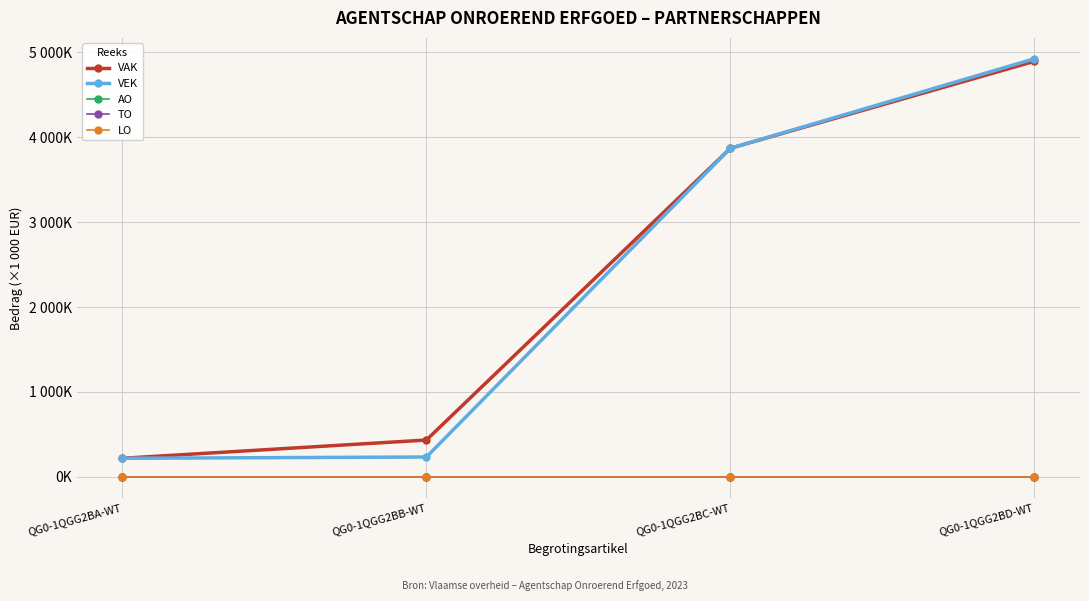

True or false: LO and TO cross at least once.

False